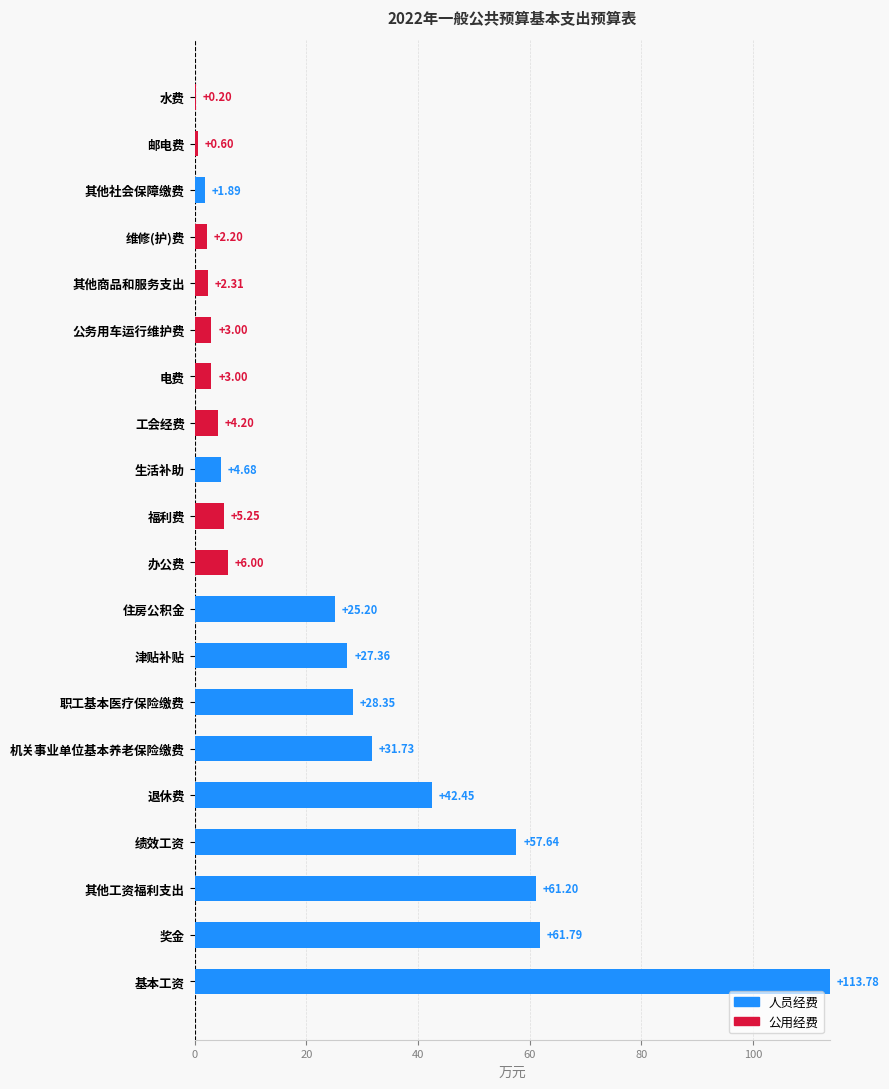

At which label does 人员经费 reach its peak?

基本工资